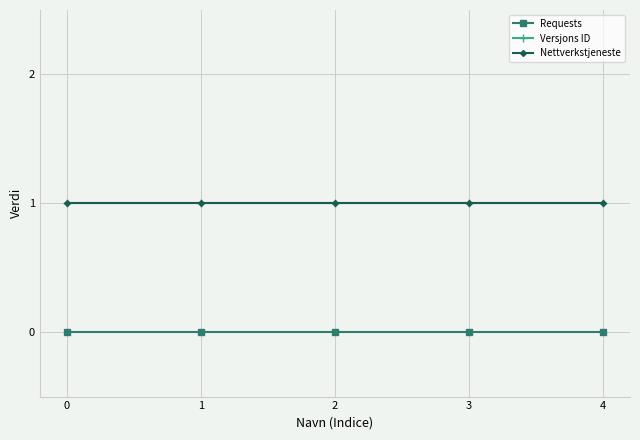

Is this an area chart (filled region under the line)?

No